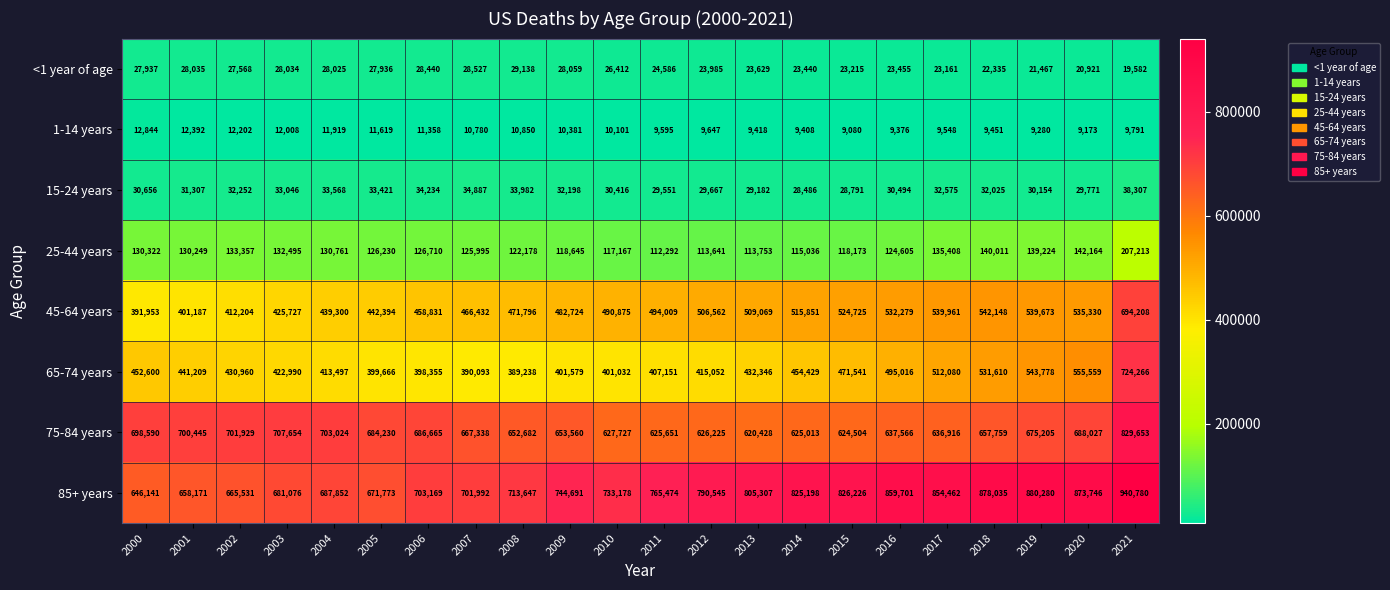

Is it true that 65-74 years equals 642555 at 2000?

False